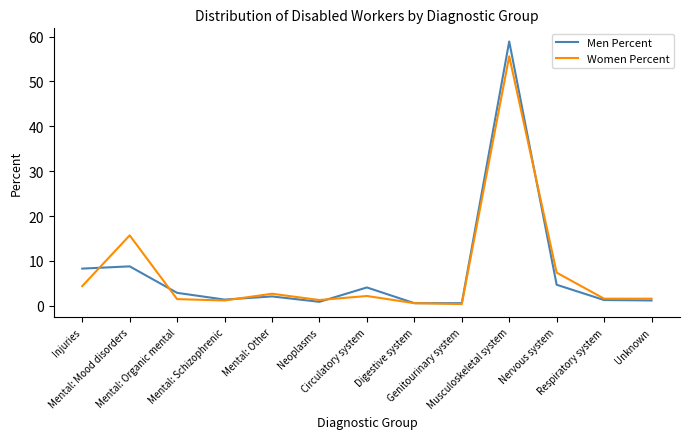

Rank the series at Circulatory system from lowest to highest value.

Women Percent, Men Percent